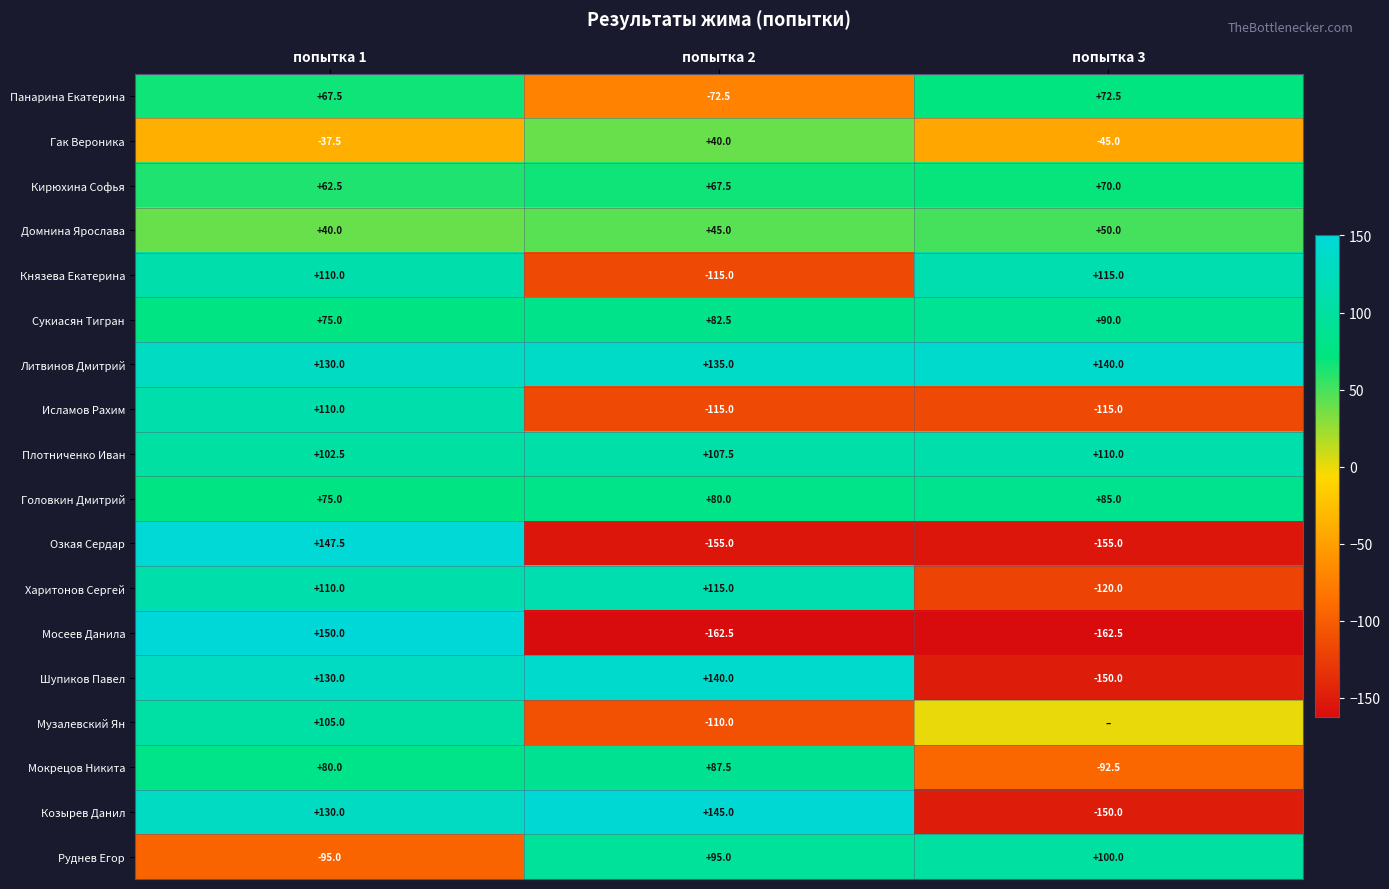

List the labels in order of Козырев Данил value, largest first.

попытка 2, попытка 1, попытка 3